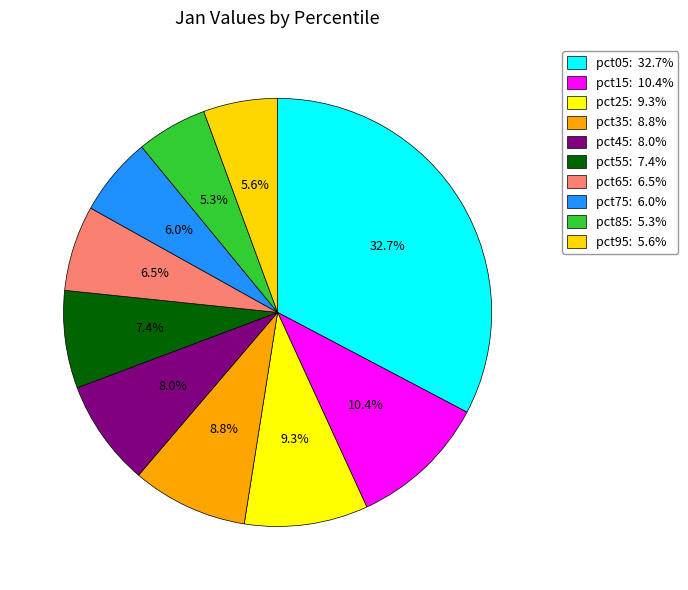

How much of the chart is everything except pct95?

94.4%